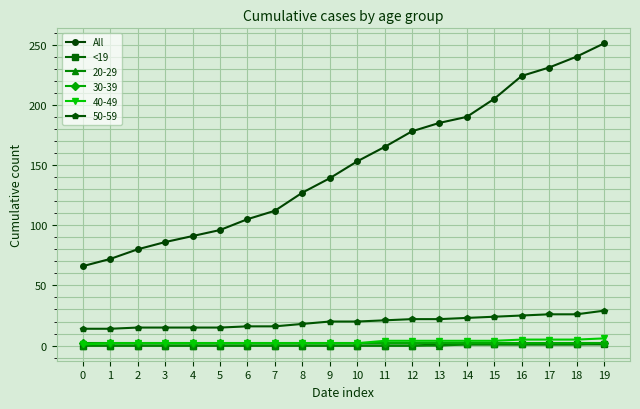

The All series shows 91 at 4. True or false?

True